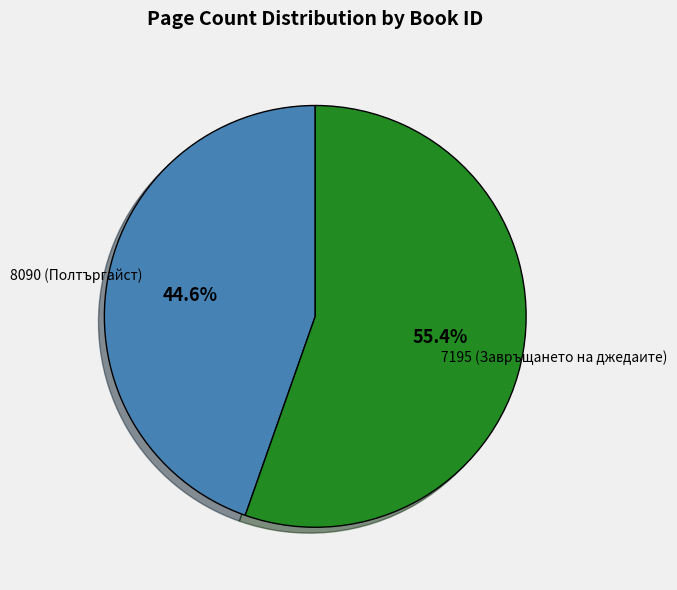

Between 7195 (Завръщането на джедаите) and 8090 (Полтъргайст), which is larger?

7195 (Завръщането на джедаите)